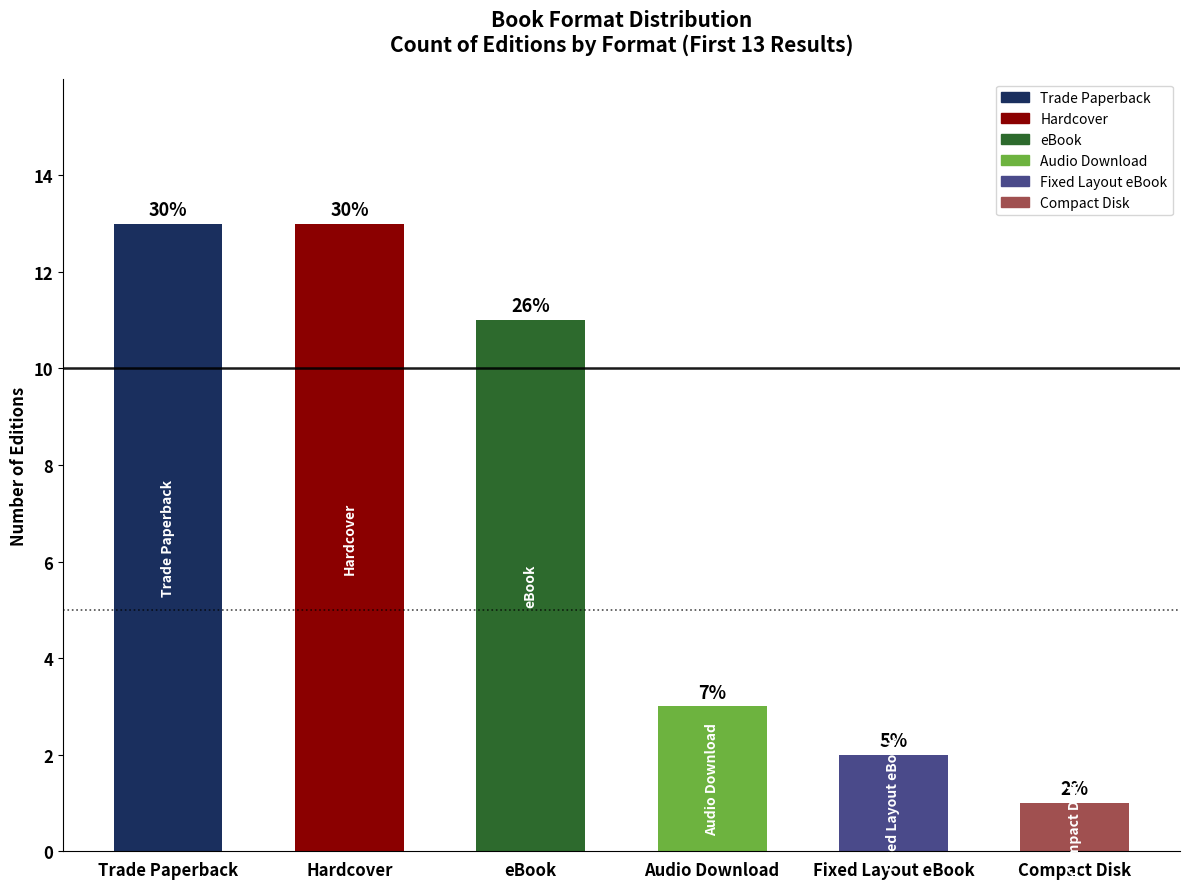

How many bars are there in total?

6